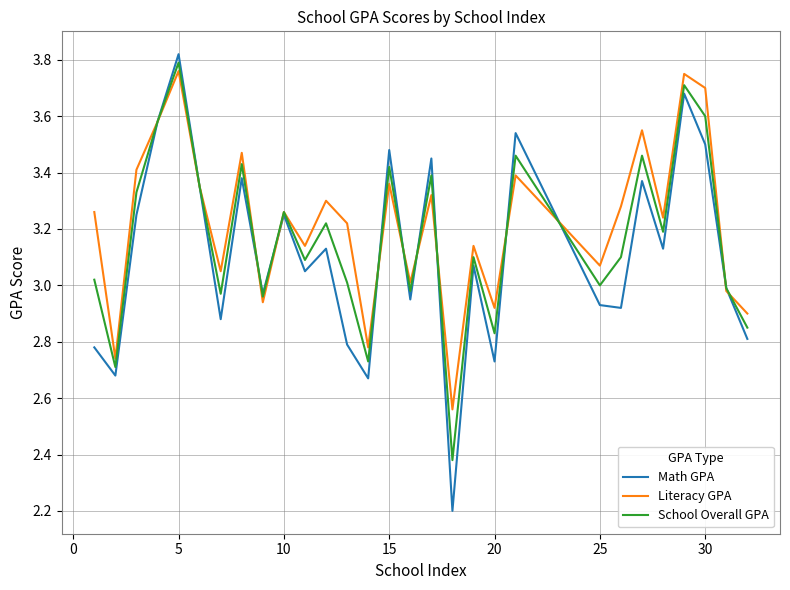

List the series in order of their overall mean, lowest first.

Math GPA, School Overall GPA, Literacy GPA